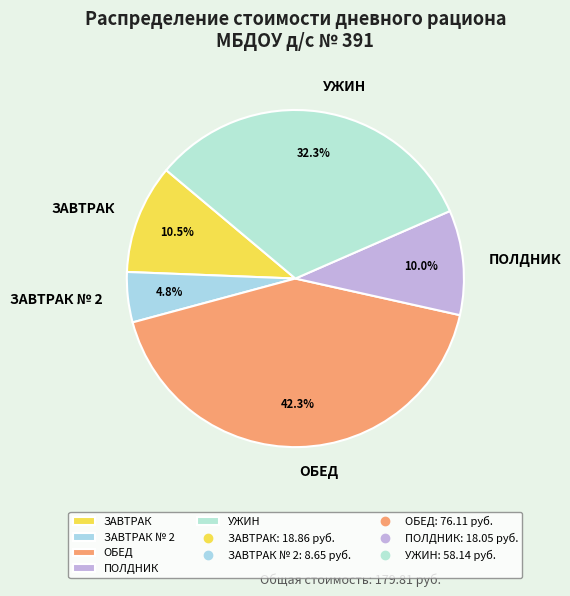

Is ПОЛДНИК the majority of the pie?

No